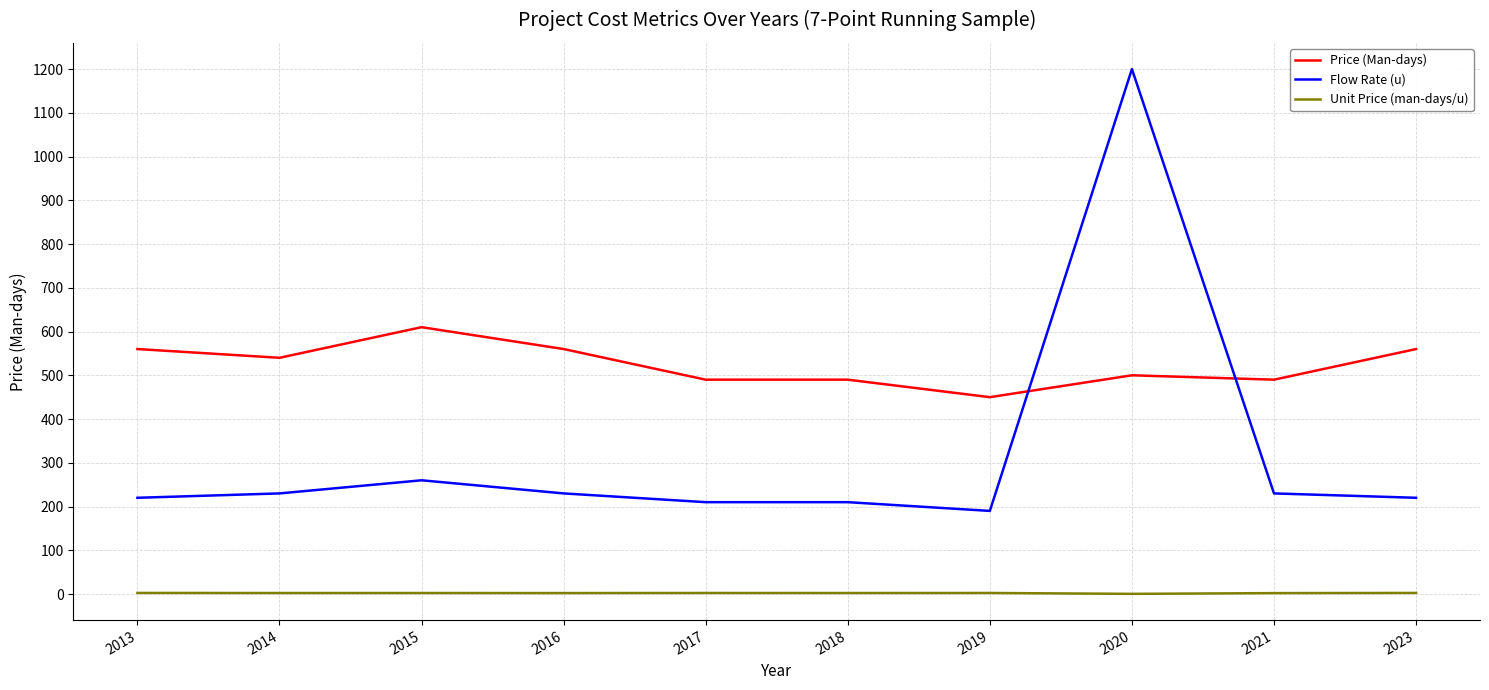

True or false: Flow Rate (u) and Price (Man-days) intersect in this chart.

True